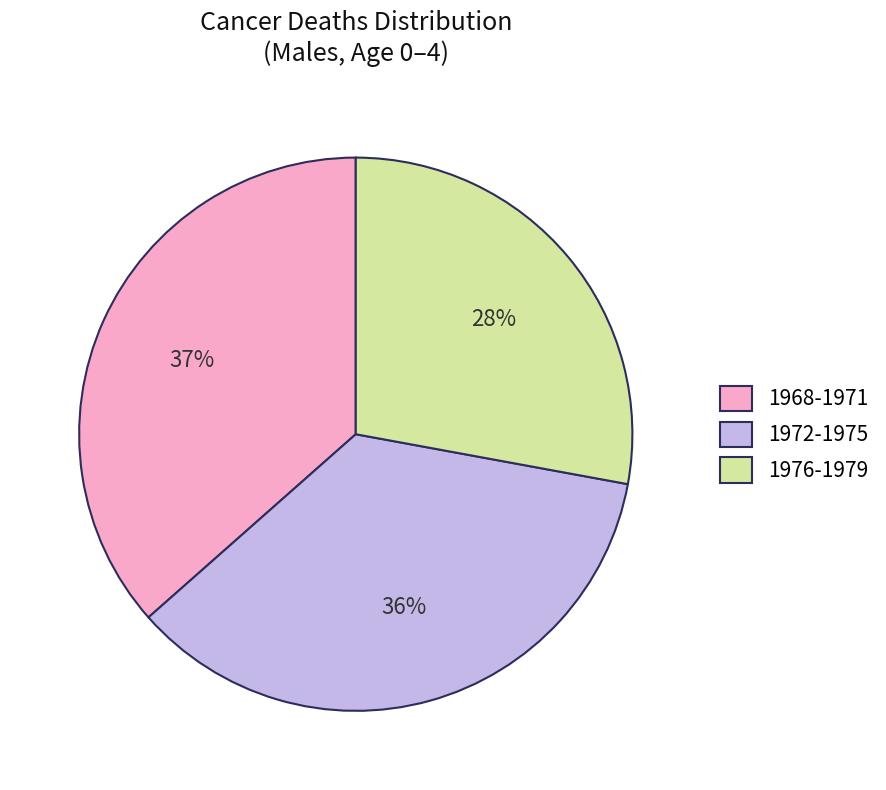

How many slices are in this pie chart?

3